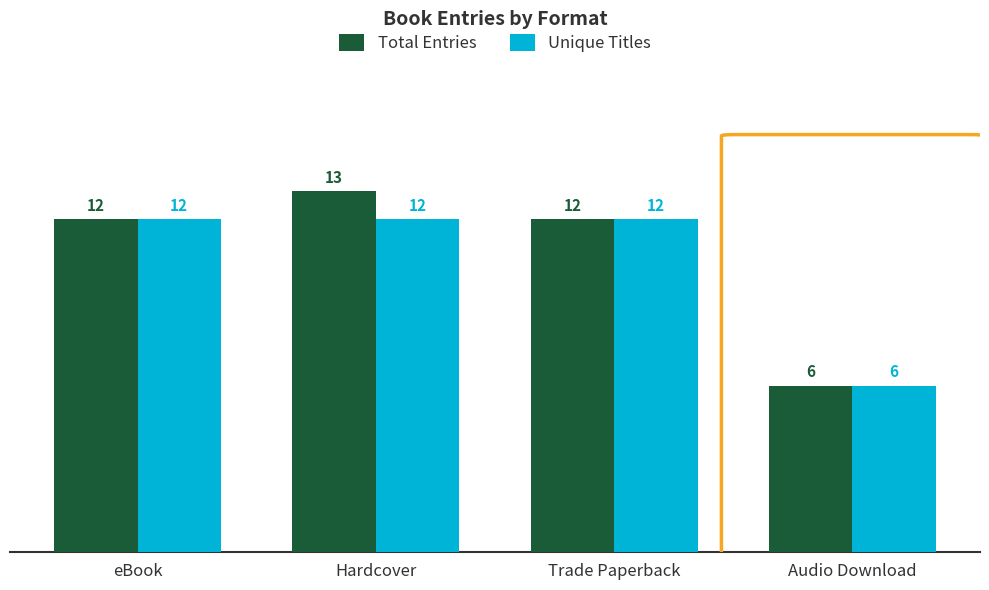

At how many categories does at least one series exceed 11?

3